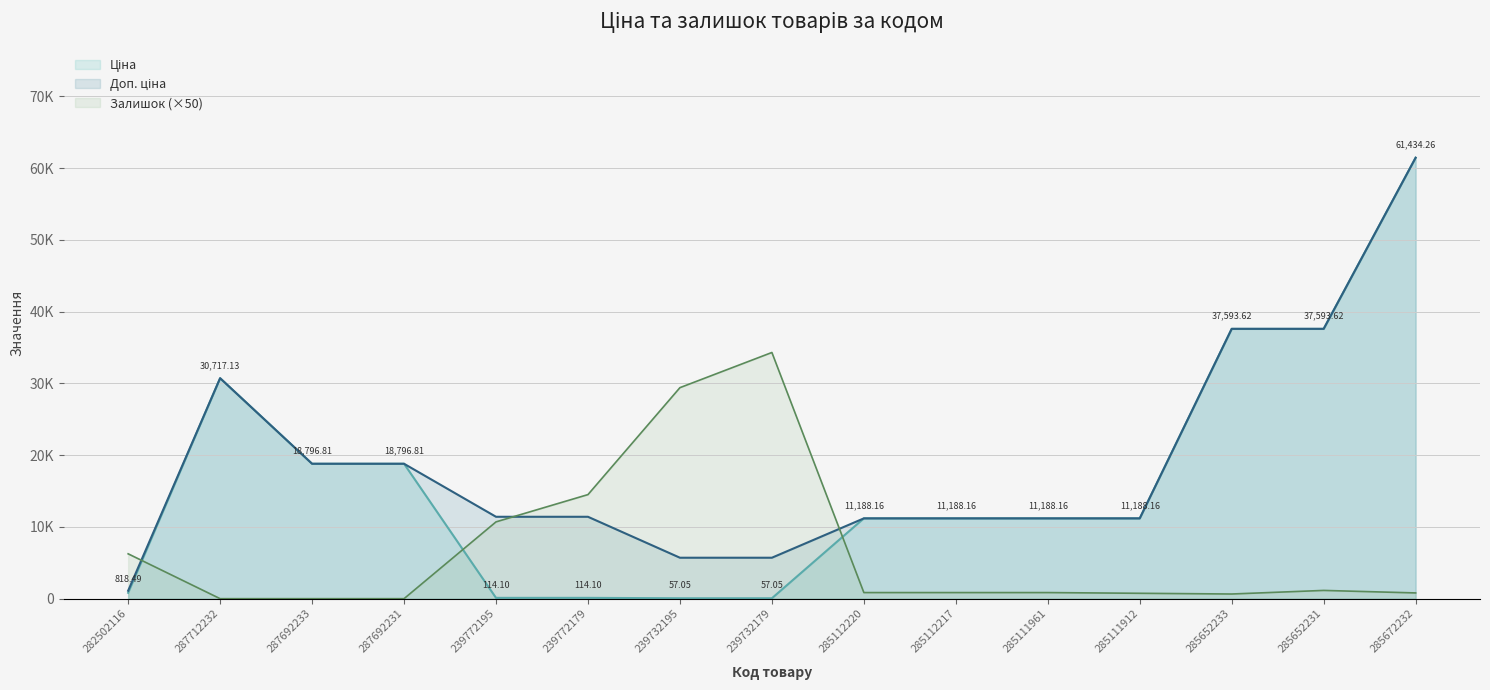

Count the number of categories in the chart.

15